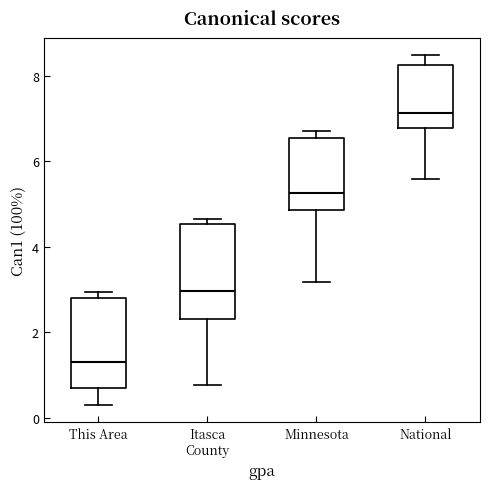

Reading left to right, read every box against the y-axis: the position of its median line, the range the box covers, and the ends of its whiskers. The values are not printed on the chart, so give them approximately, as read against the axis.

This Area: median 1.4, box 0.6 to 2.8, whiskers 0.4 to 3.0
Itasca County: median 3.0, box 2.4 to 4.6, whiskers 0.8 to 4.6 (just above the box's upper edge)
Minnesota: median 5.2, box 4.8 to 6.6, whiskers 3.2 to 6.8
National: median 7.2, box 6.8 to 8.2, whiskers 5.6 to 8.4